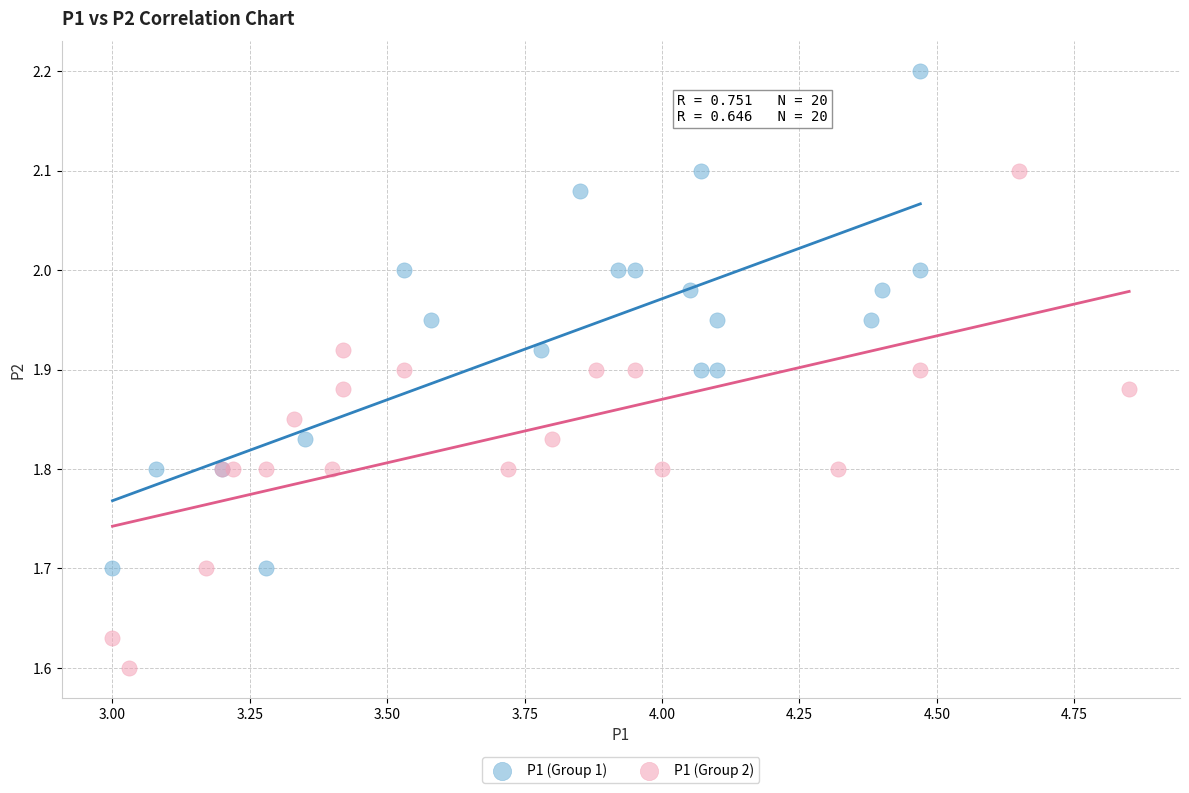

What are all the series names shown in the legend?

P1 (Group 1), P1 (Group 2)